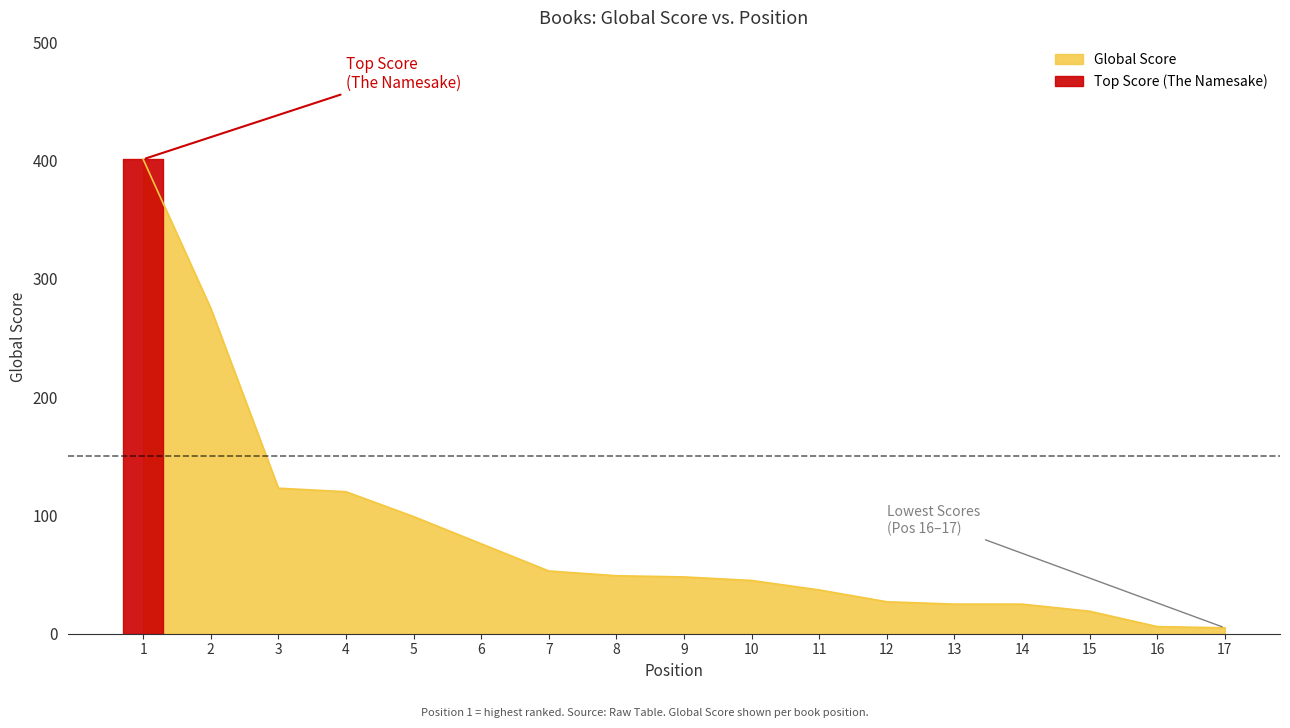

How many lines are shown in the chart?

1